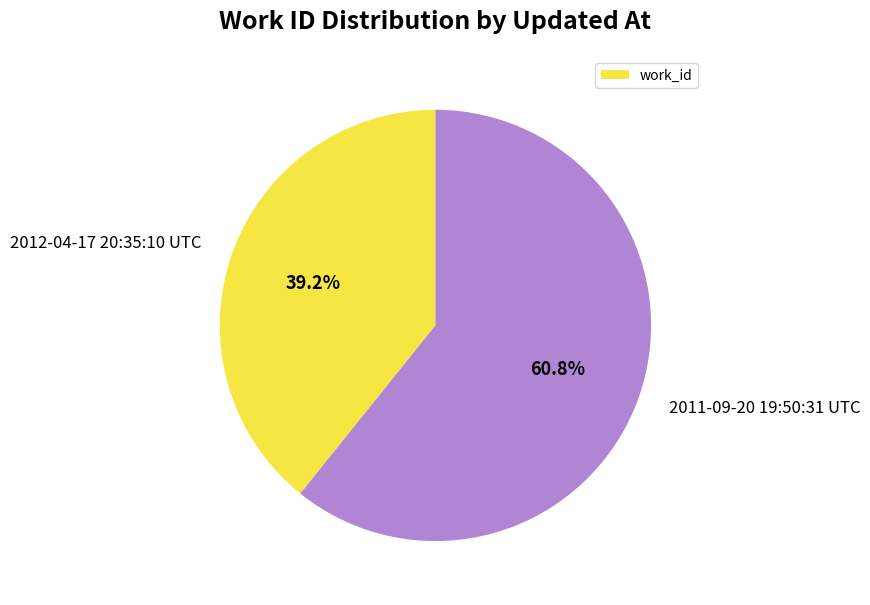

What is the majority slice?

2011-09-20 19:50:31 UTC